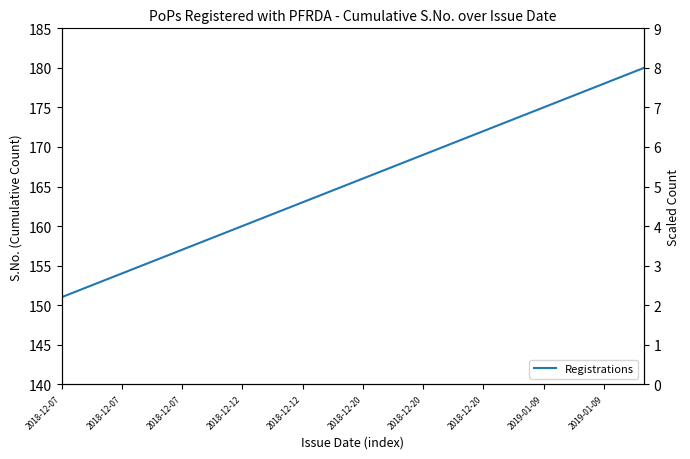

True or false: the data shows 165 at 14.

True